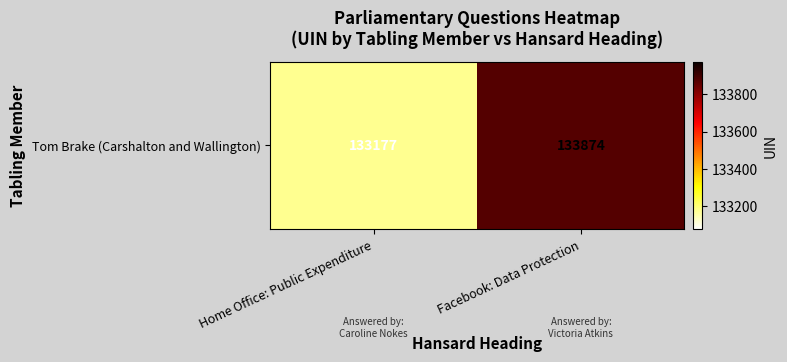

Reading right to left, what are all the values shown in this chart?

133874	133177